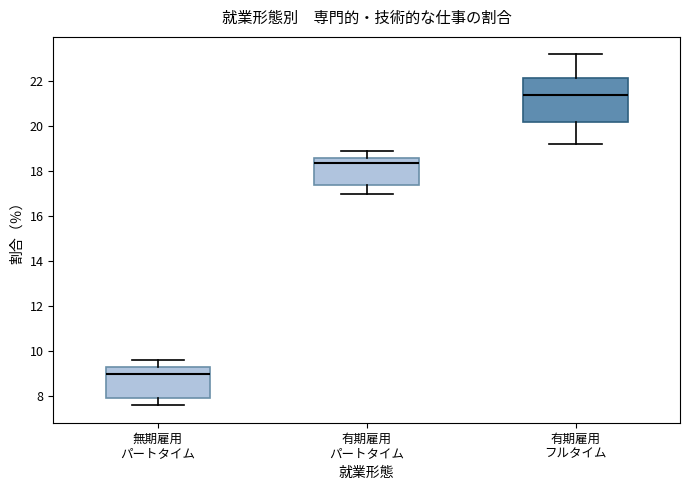

Reading left to right, transcribe this box plot: for each box, give where its median line is, the range the box spans, and where its two whiskers end, as read against the y-axis. The values are not printed on the chart, so give them approximately, as read against the axis.

無期雇用 パートタイム: median 9.0, box 8.0 to 9.4, whiskers 7.6 to 9.6
有期雇用 パートタイム: median 18.4, box 17.4 to 18.6, whiskers 17.0 to 19.0
有期雇用 フルタイム: median 21.4, box 20.2 to 22.2, whiskers 19.2 to 23.2